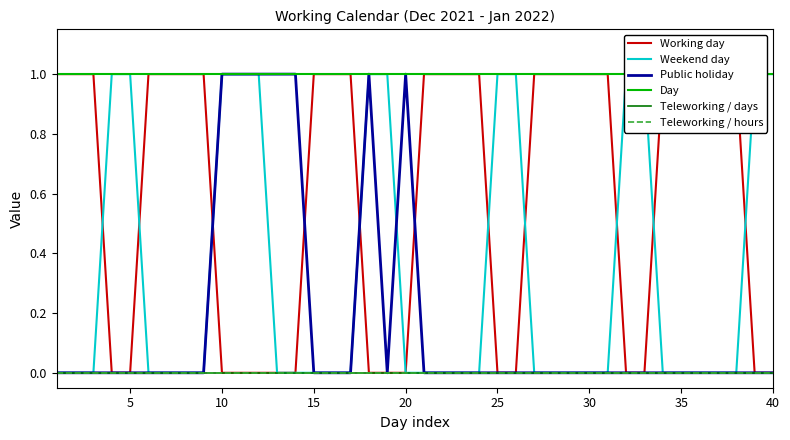

Reading left to right, what are all the values shown in this chart?

Working day: 1	1	1	0	0	1	1	1	1	0	0	0	0	0	1	1	1	0	0	0	1	1	1	1	0	0	1	1	1	1	1	0	0	1	1	1	1	1	0	0
Weekend day: 0	0	0	1	1	0	0	0	0	1	1	1	0	0	0	0	0	1	1	0	0	0	0	0	1	1	0	0	0	0	0	1	1	0	0	0	0	0	1	1
Public holiday: 0	0	0	0	0	0	0	0	0	1	1	1	1	1	0	0	0	1	0	1	0	0	0	0	0	0	0	0	0	0	0	0	0	0	0	0	0	0	0	0
Day: 1	1	1	1	1	1	1	1	1	1	1	1	1	1	1	1	1	1	1	1	1	1	1	1	1	1	1	1	1	1	1	1	1	1	1	1	1	1	1	1
Teleworking / days: 0	0	0	0	0	0	0	0	0	0	0	0	0	0	0	0	0	0	0	0	0	0	0	0	0	0	0	0	0	0	0	0	0	0	0	0	0	0	0	0
Teleworking / hours: 0	0	0	0	0	0	0	0	0	0	0	0	0	0	0	0	0	0	0	0	0	0	0	0	0	0	0	0	0	0	0	0	0	0	0	0	0	0	0	0